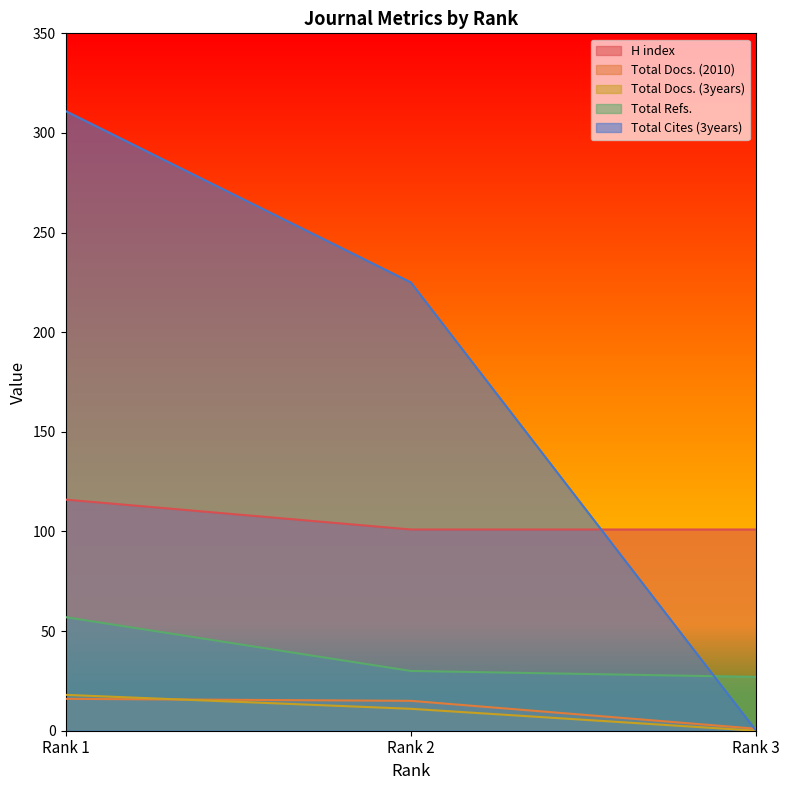

The value of Total Docs. (2010) at Rank 3 is 1. True or false?

True